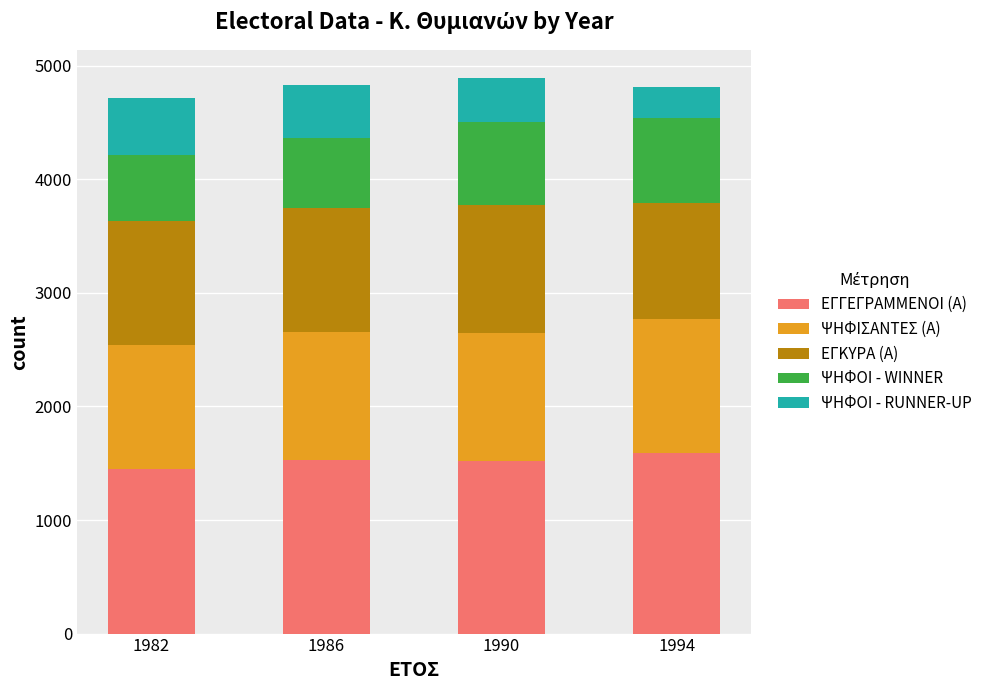

What is the sum of all ΕΓΓΕΓΡΑΜΜΕΝΟΙ (Α) values?

6085